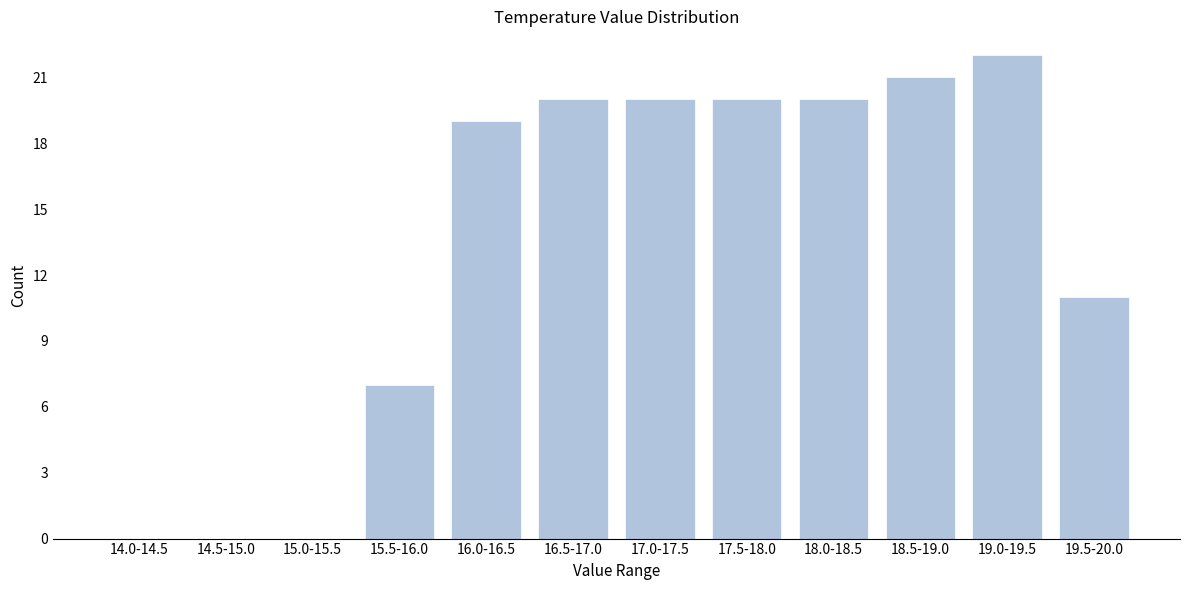

Reading left to right, transcribe all the data shown in this chart.

14.0-14.5=0	14.5-15.0=0	15.0-15.5=0	15.5-16.0=7	16.0-16.5=19	16.5-17.0=20	17.0-17.5=20	17.5-18.0=20	18.0-18.5=20	18.5-19.0=21	19.0-19.5=22	19.5-20.0=11